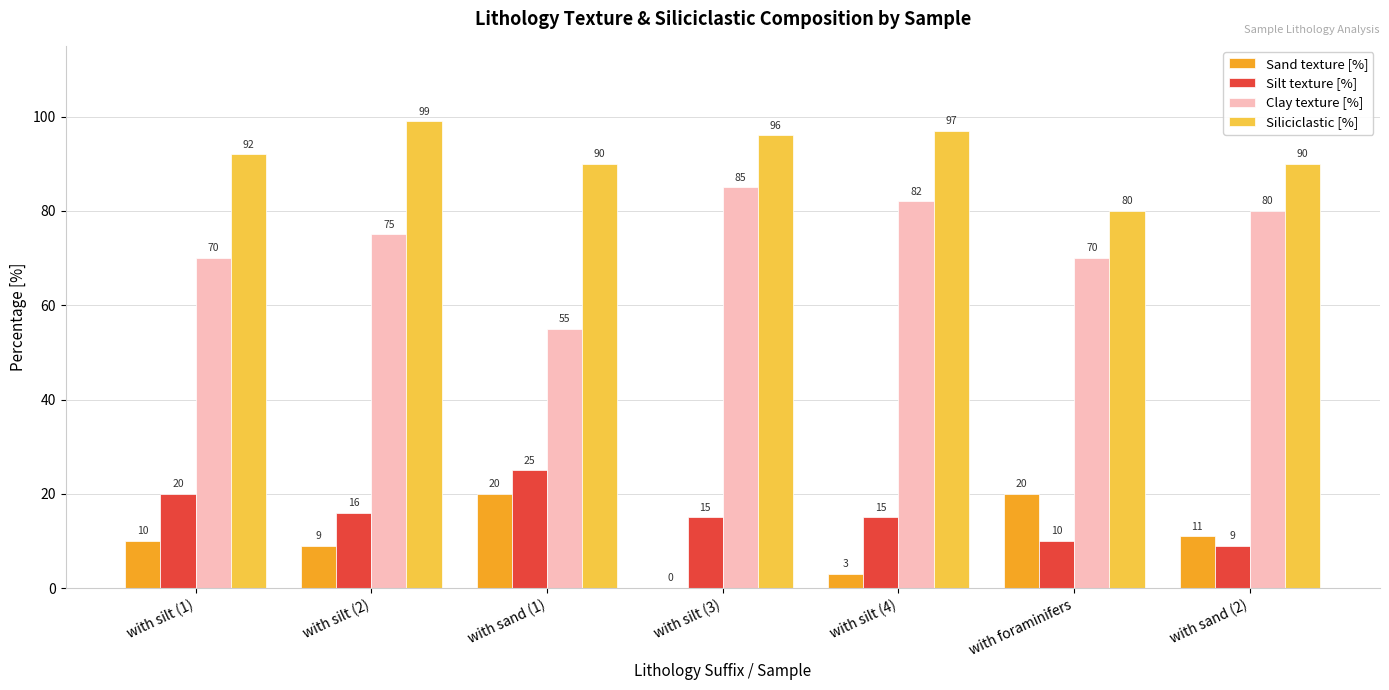

How many groups of bars are there?

7